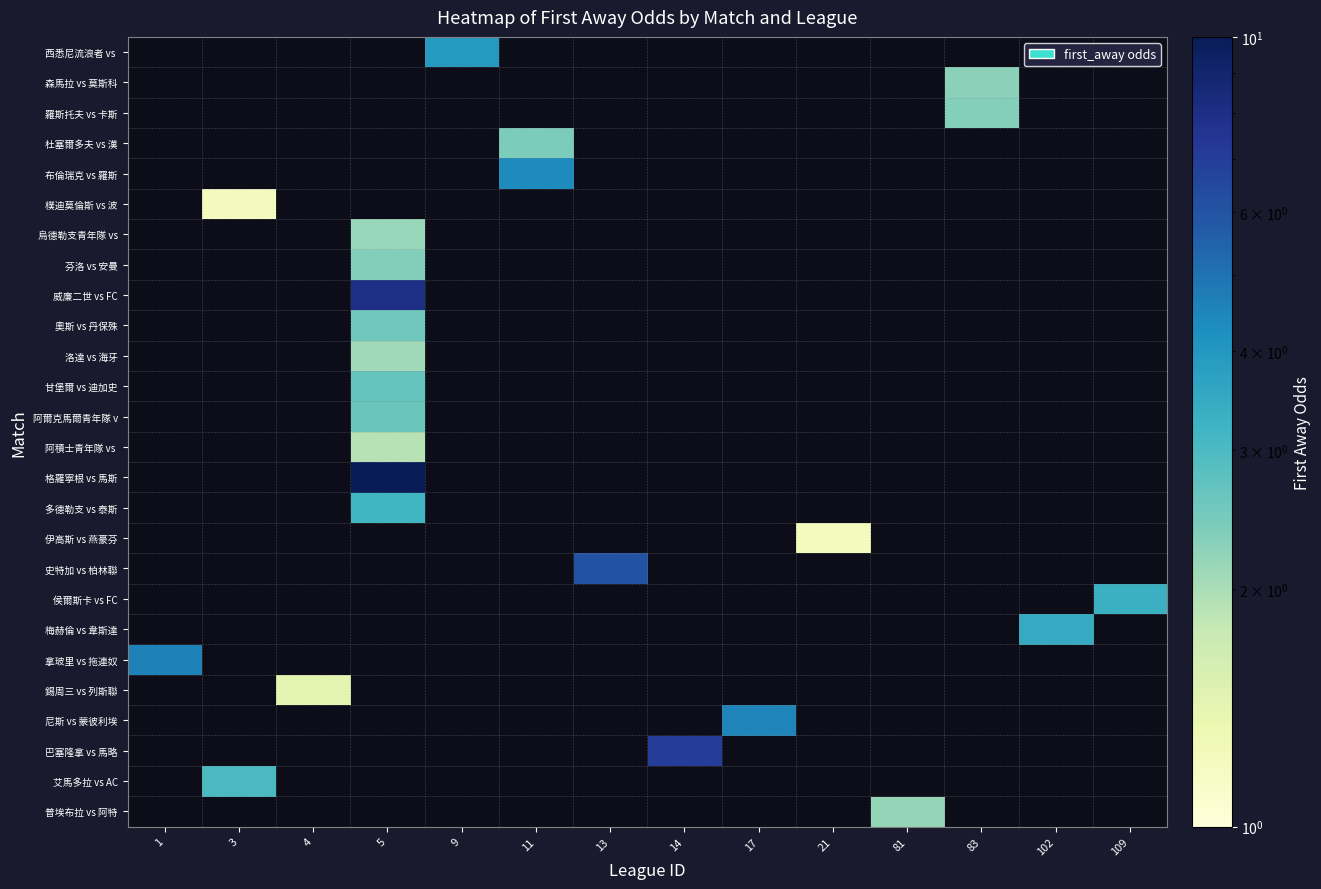

Count the number of data series in this chart.

26